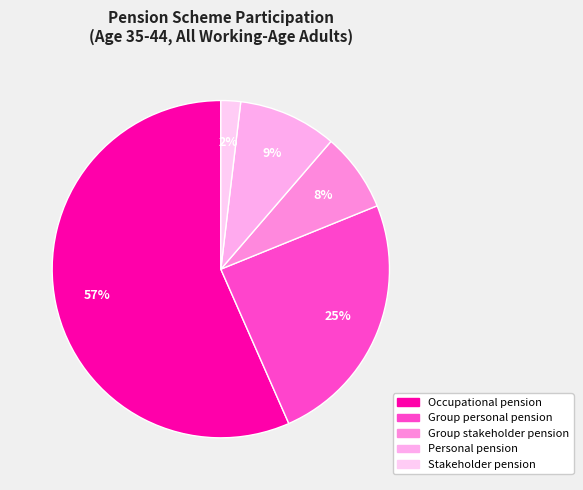

Count the number of slices in the pie.

5